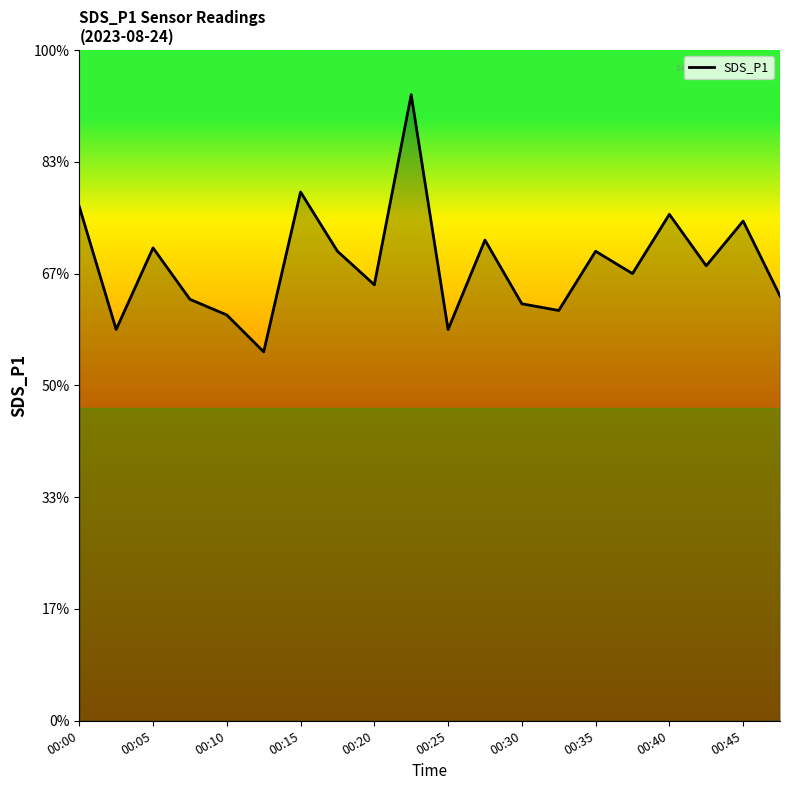

Does the chart have visible grid lines?

No